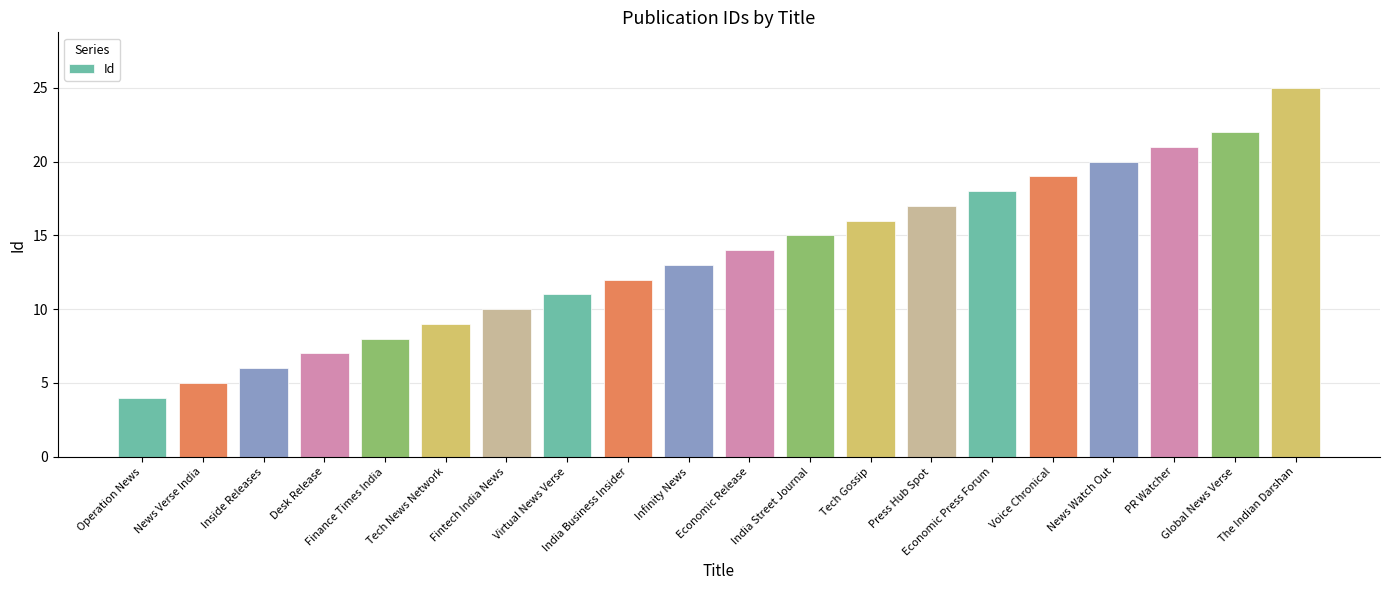

Which label corresponds to the largest value in the chart?

The Indian Darshan